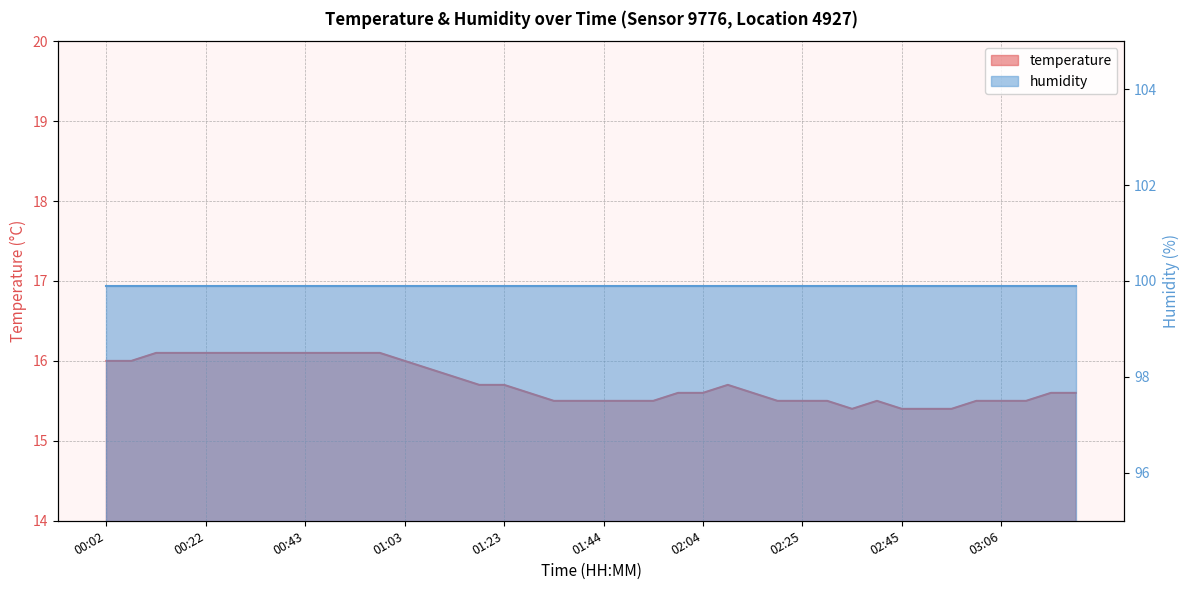

At which category does the chart reach its peak across all series?

00:12